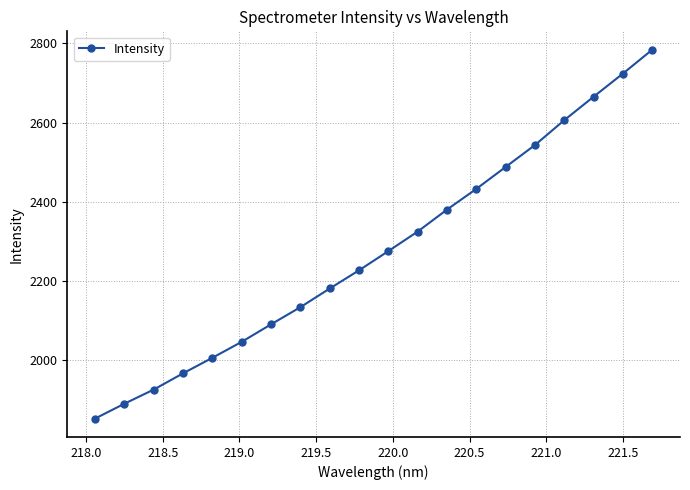

What is the value of the 2nd point from the left?

1890.3